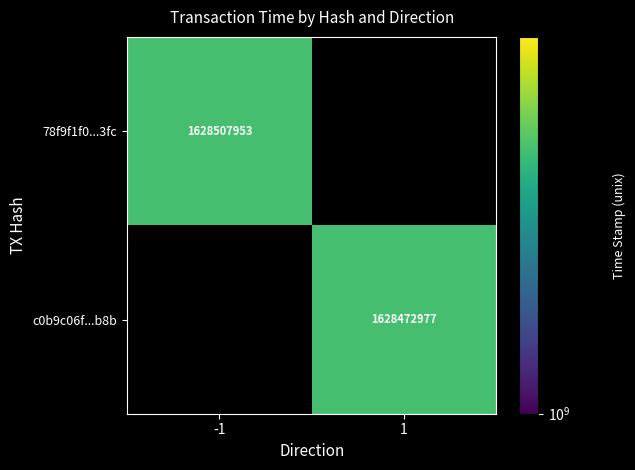

The value of c0b9c06f...b8b at 1 is 602494430. True or false?

False